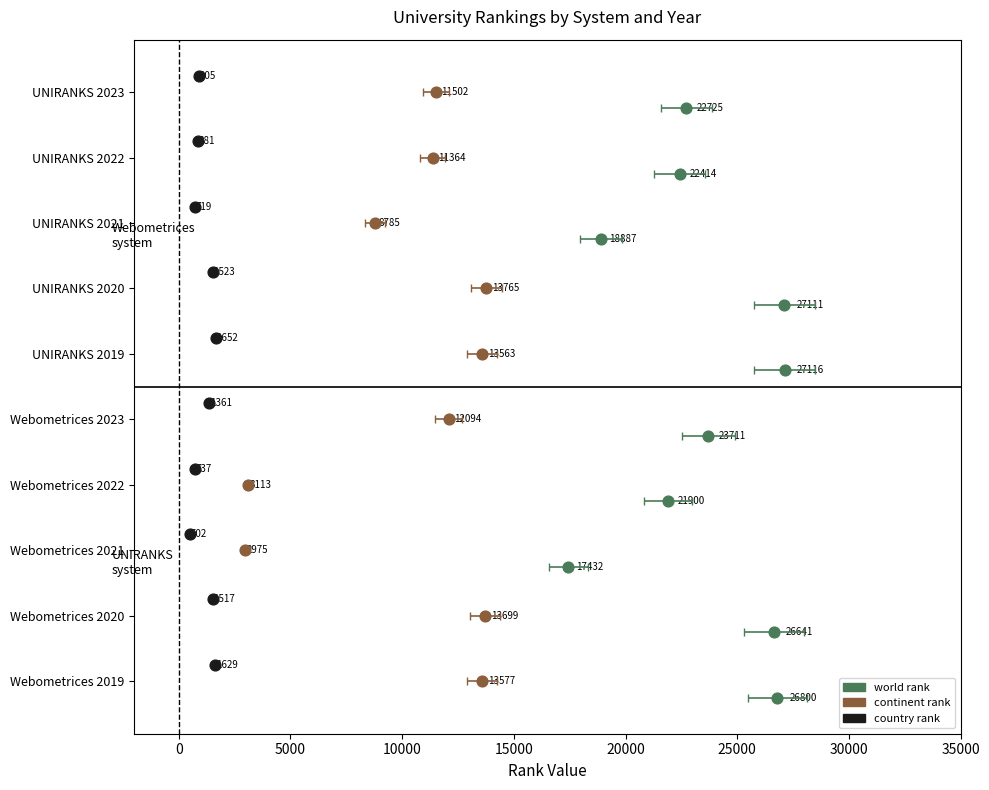

What are all the series names shown in the legend?

world rank, continent rank, country rank